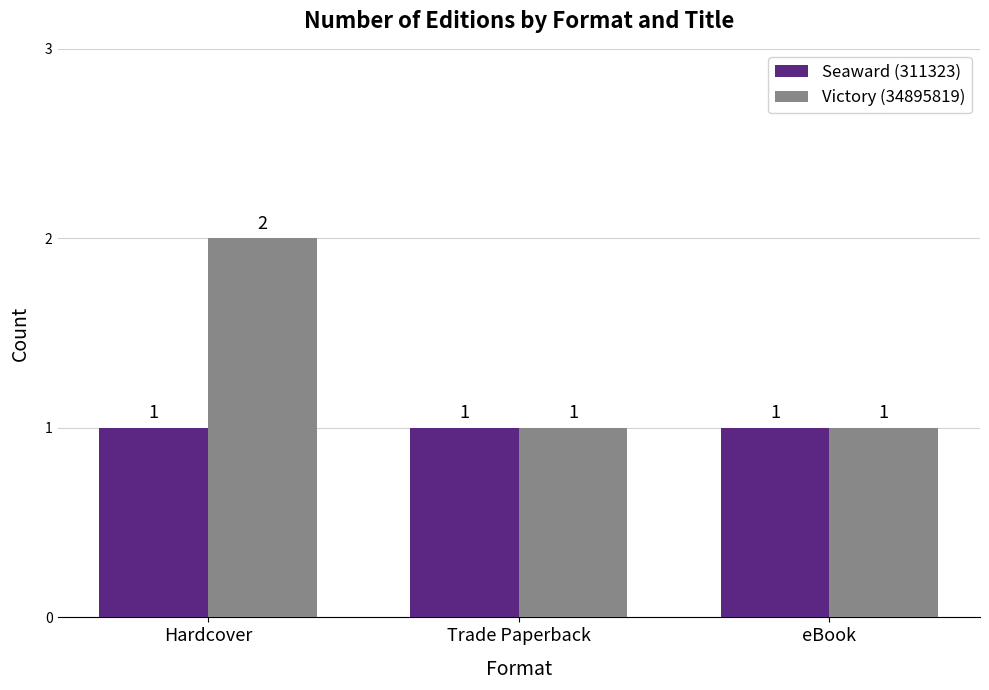

What is the label of the 3rd bar from the left?

eBook